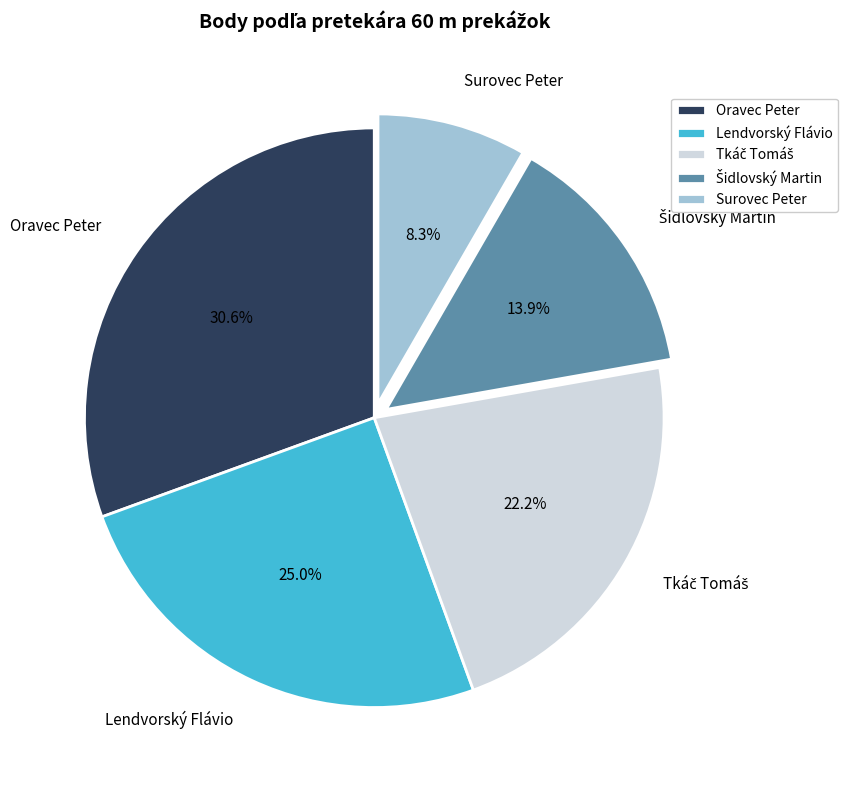

To the nearest percent, what is the difference between the largest and smallest slice percentages?

22%